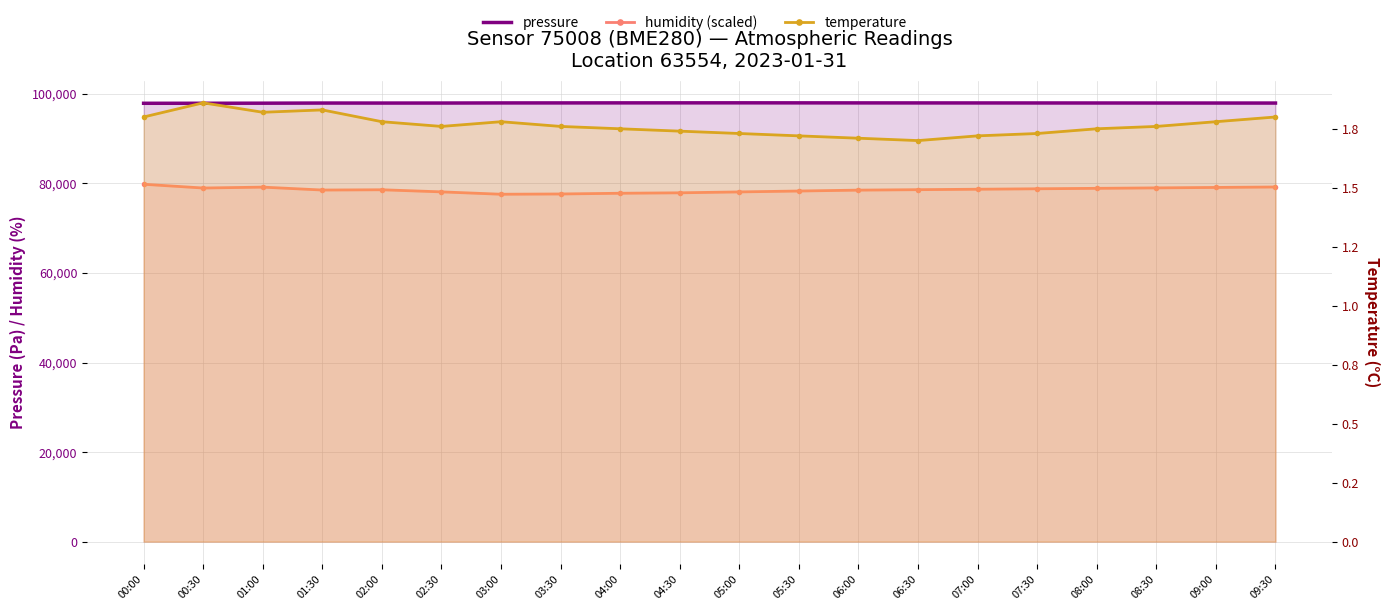

Reading left to right, what are all the values shown in this chart?

pressure: 97894.4	97898.3	97916.5	97947.5	97945.3	97949.1	97972.0	97976.6	97985.0	97990.0	97995.0	97988.0	97980.0	97975.0	97970.0	97965.0	97960.0	97955.0	97950.0	97945.0
humidity (×1000 Pa): 79810.0	78970.0	79170.0	78520.0	78580.0	78110.0	77580.0	77640.0	77800.0	77900.0	78100.0	78300.0	78500.0	78600.0	78700.0	78800.0	78900.0	79000.0	79100.0	79200.0
temperature: 1.8	1.9	1.8	1.8	1.8	1.8	1.8	1.8	1.8	1.7	1.7	1.7	1.7	1.7	1.7	1.7	1.8	1.8	1.8	1.8